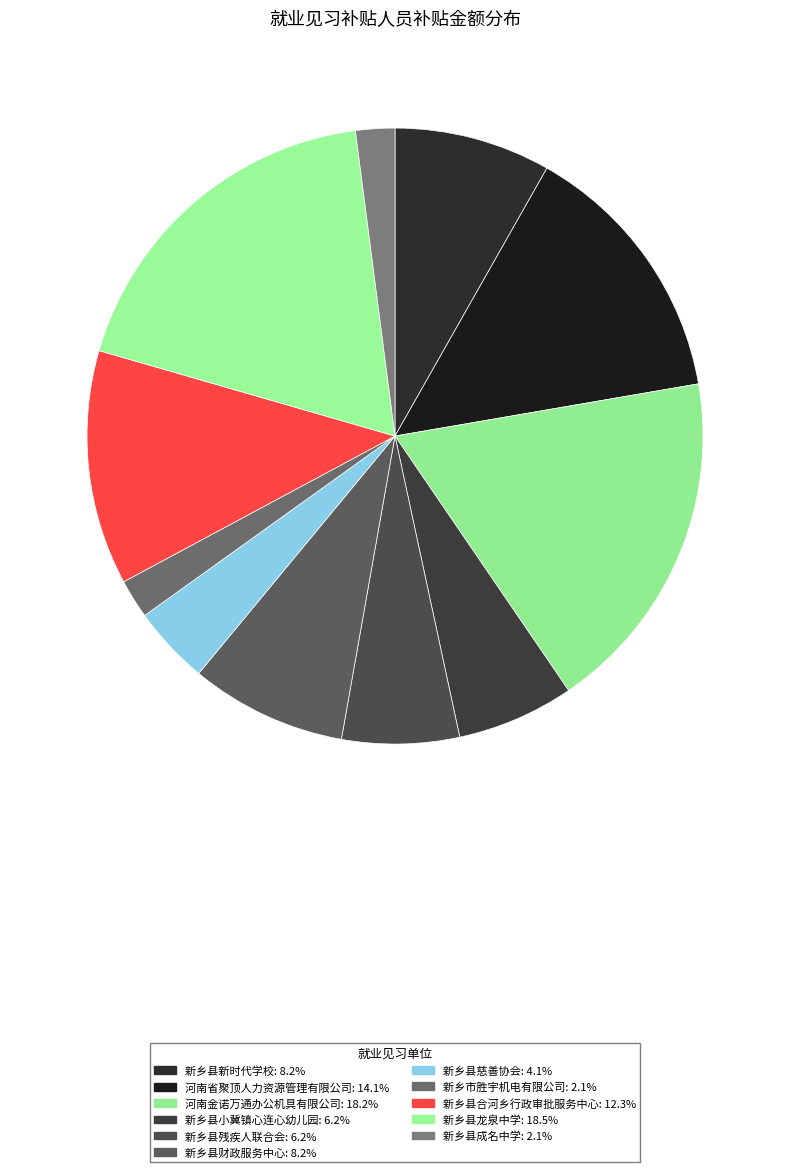

Is it true that 新乡县残疾人联合会 is 6% of the pie?

True